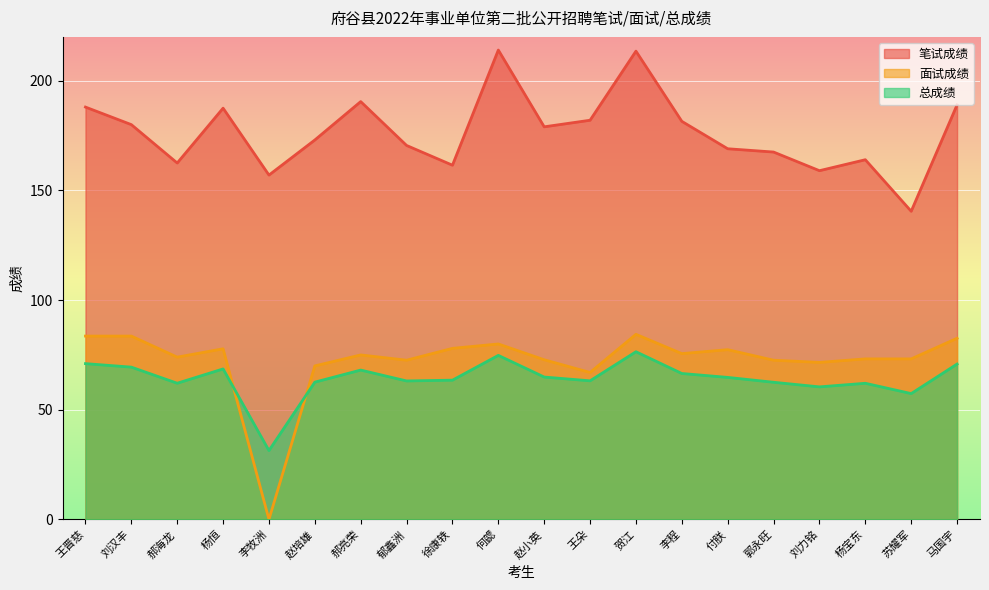

Reading left to right, list all the values displayed in this chart.

笔试成绩: 188.0	180.0	162.5	187.5	157.0	173.0	190.5	170.5	161.5	214.0	179.0	182.0	213.5	181.5	169.0	167.5	159.0	164.0	140.5	189.0
面试成绩: 83.6	83.6	74.0	77.8	0.0	70.0	75.0	72.6	78.0	80.0	72.8	67.0	84.4	75.6	77.4	72.6	71.6	73.2	73.2	82.6
总成绩: 71.0	69.4	62.1	68.6	31.4	62.6	68.1	63.1	63.5	74.8	64.9	63.2	76.5	66.5	64.8	62.5	60.4	62.1	57.4	70.8